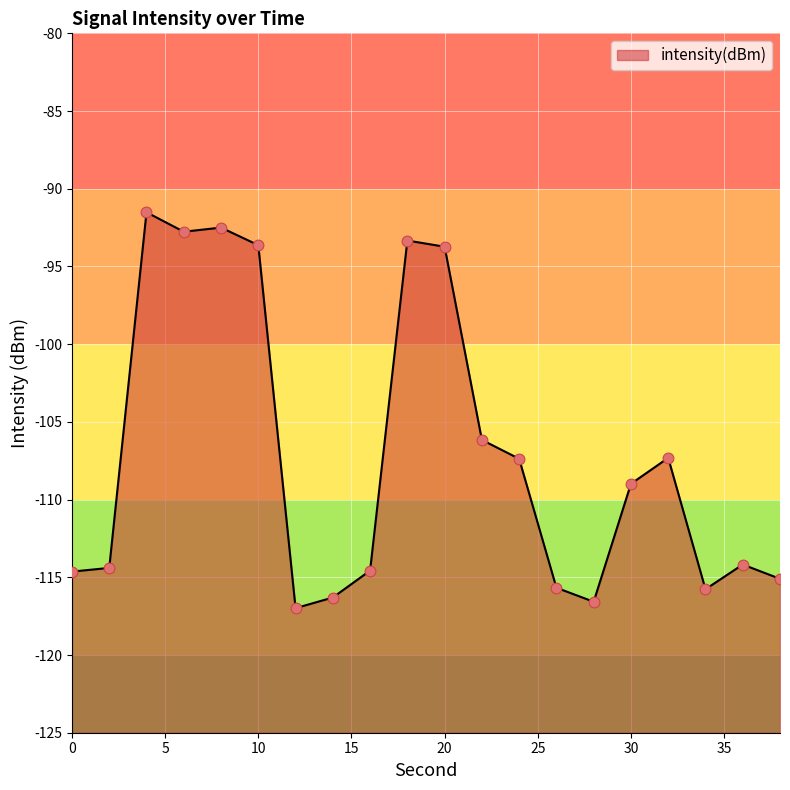

What is the change in value from 20 to 22?

-12.4